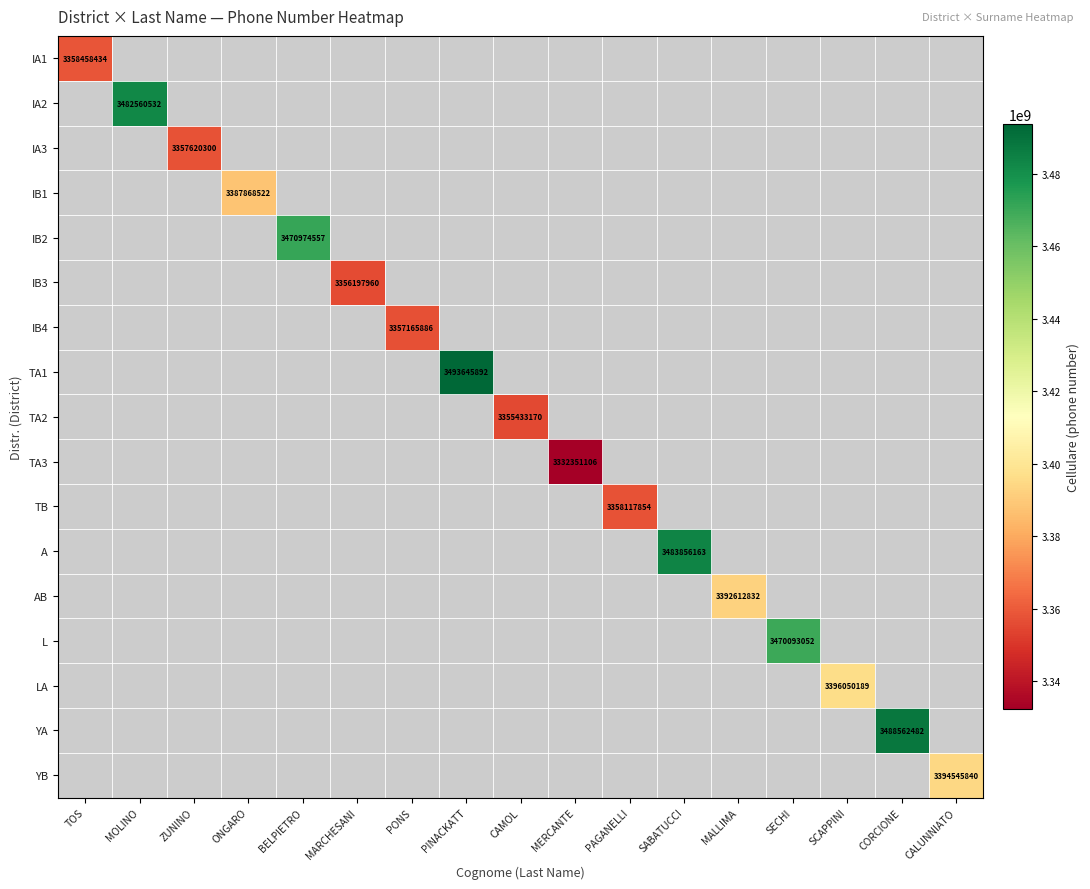

Is it true that IB1 equals 4876828683 at ONGARO?

False